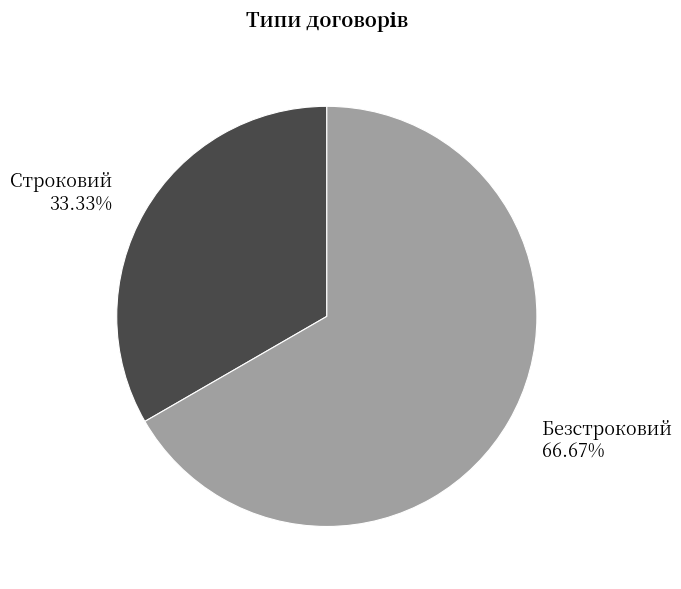

How many segments does this pie chart have?

2